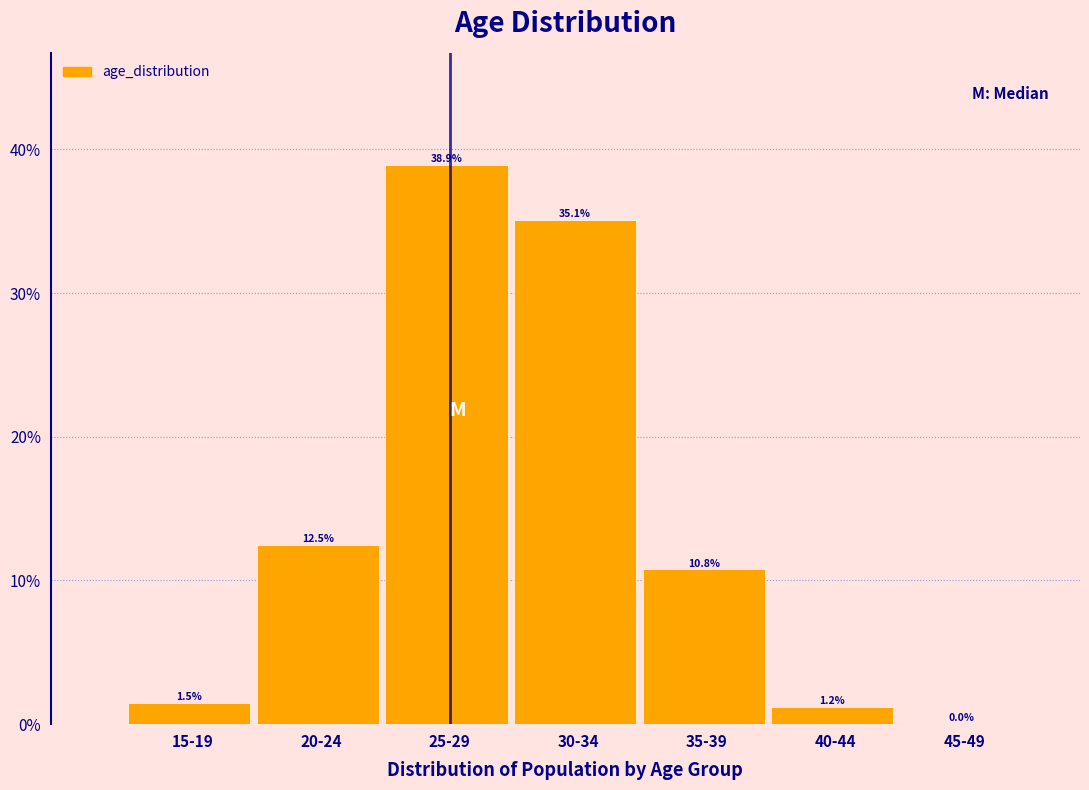

The chart shows a value of 61.3 at 30-34. True or false?

False